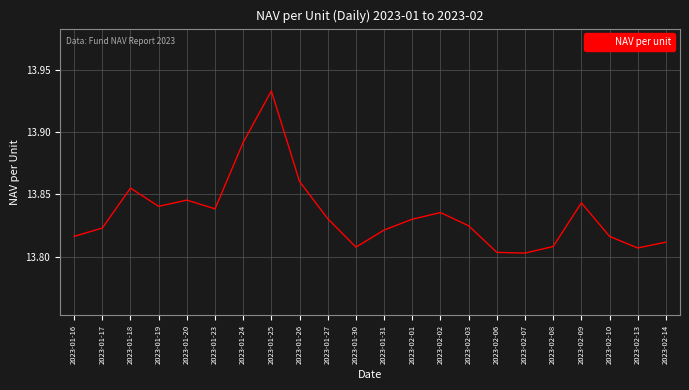

True or false: the data shows 6.6 at 2023-02-14.

False